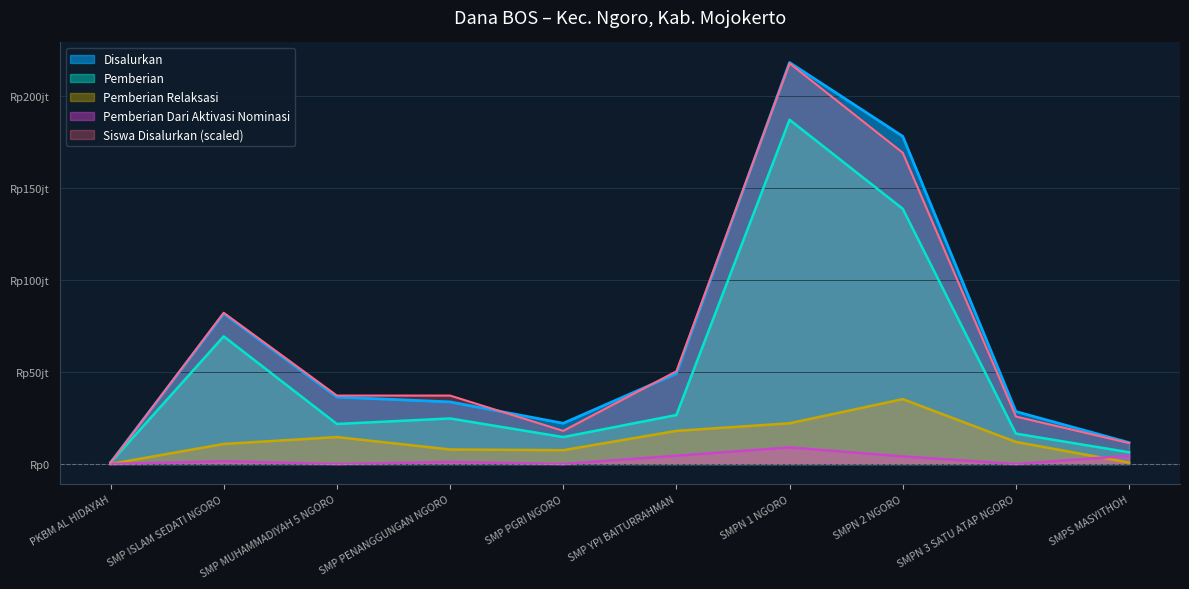

At SMP ISLAM SEDATI NGORO, list the series in order from smallest to largest.

Pemberian Dari Aktivasi Nominasi, Pemberian Relaksasi, Pemberian, Disalurkan, Siswa Disalurkan